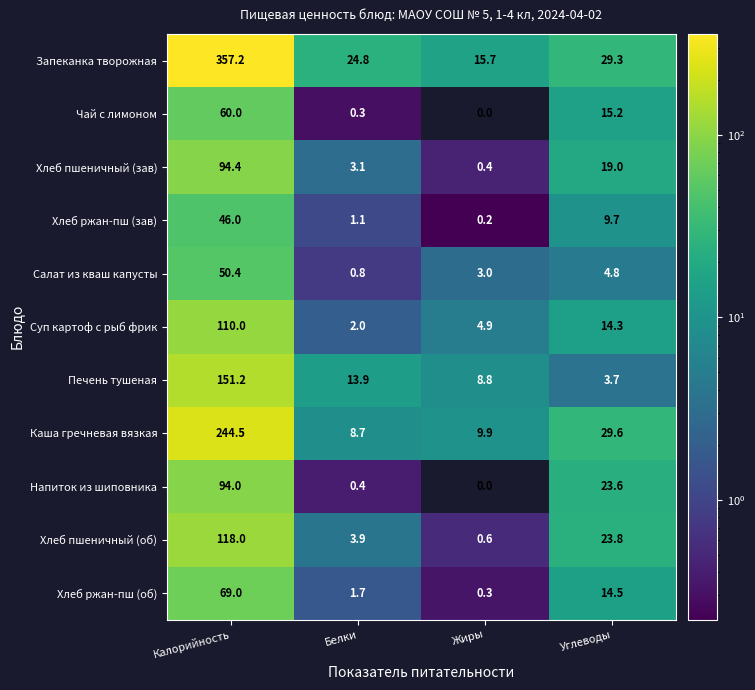

List the labels in order of Чай с лимоном value, smallest first.

Жиры, Белки, Углеводы, Калорийность